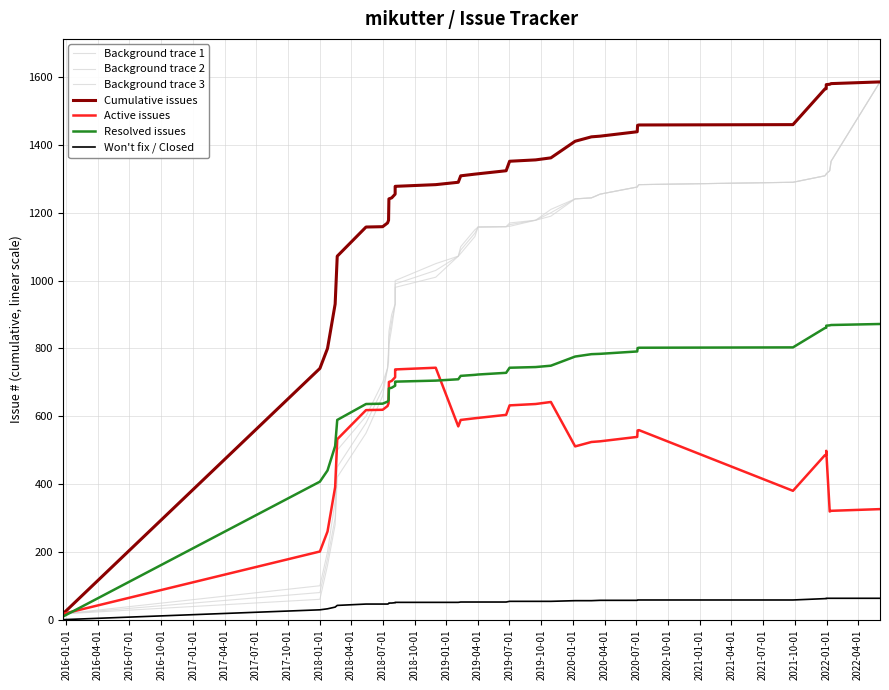

True or false: Background trace 2 has a value of 785 at 2020-10-01.

False